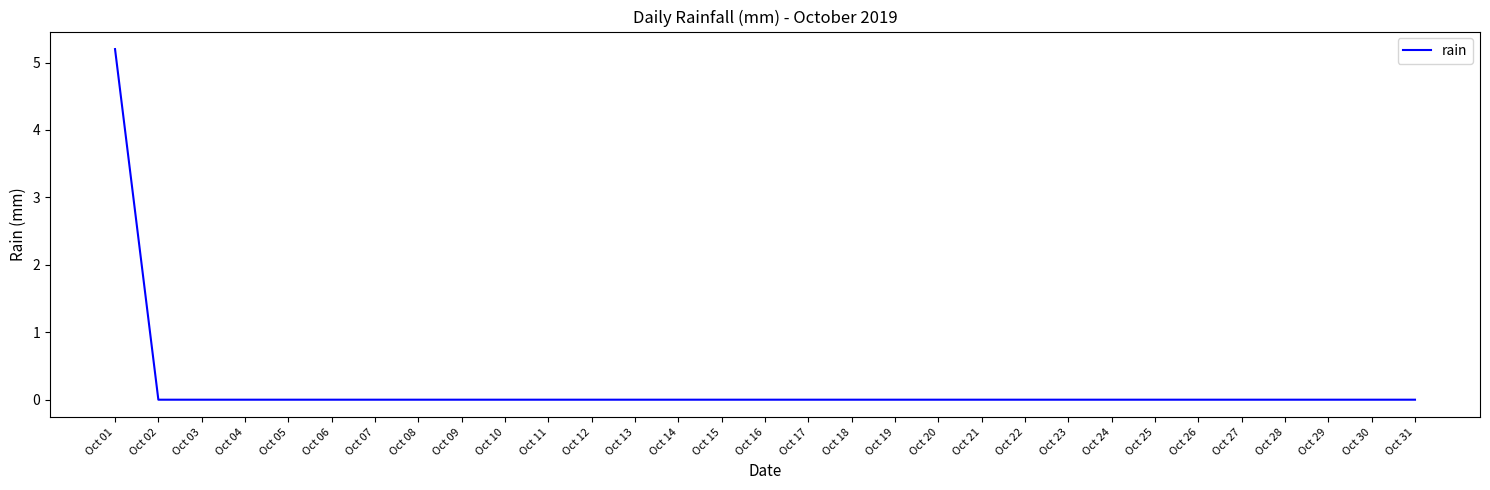

Is this an area chart (filled region under the line)?

No